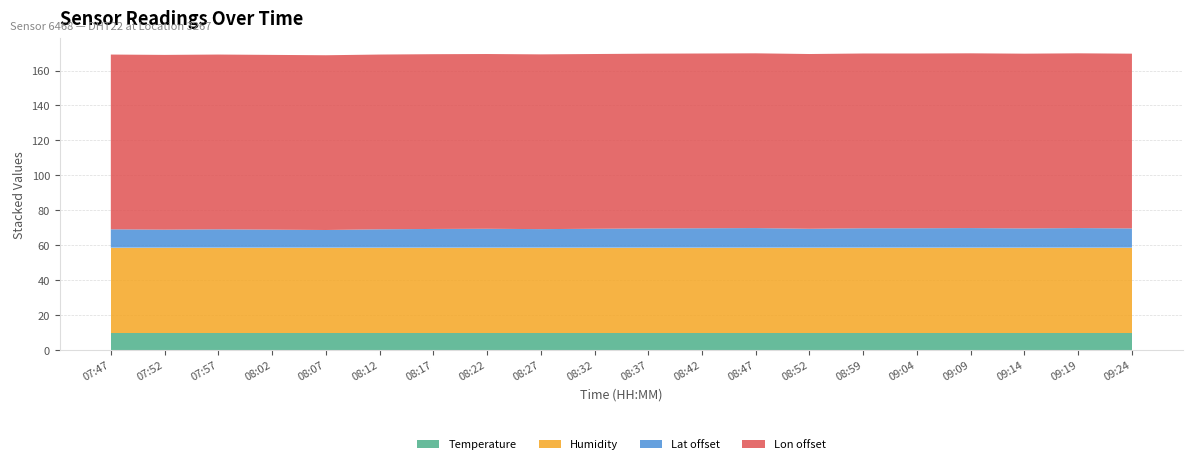

What is the minimum value for Temperature?

9.9